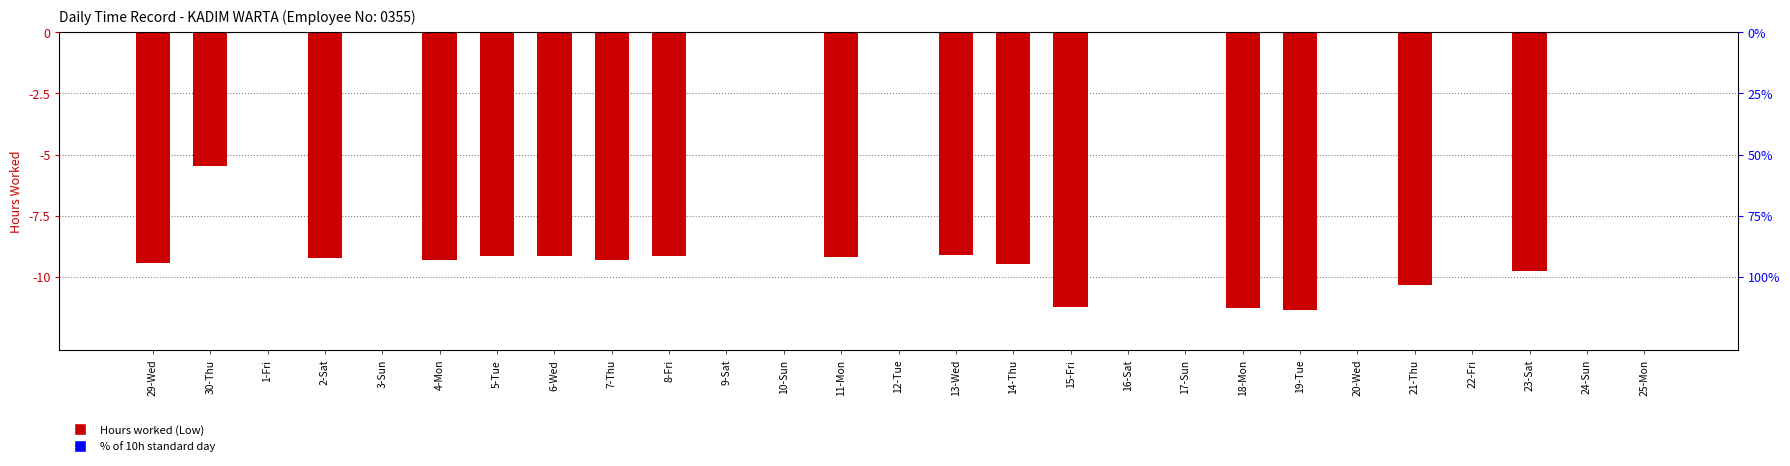

What is the sum of all values?

-151.8